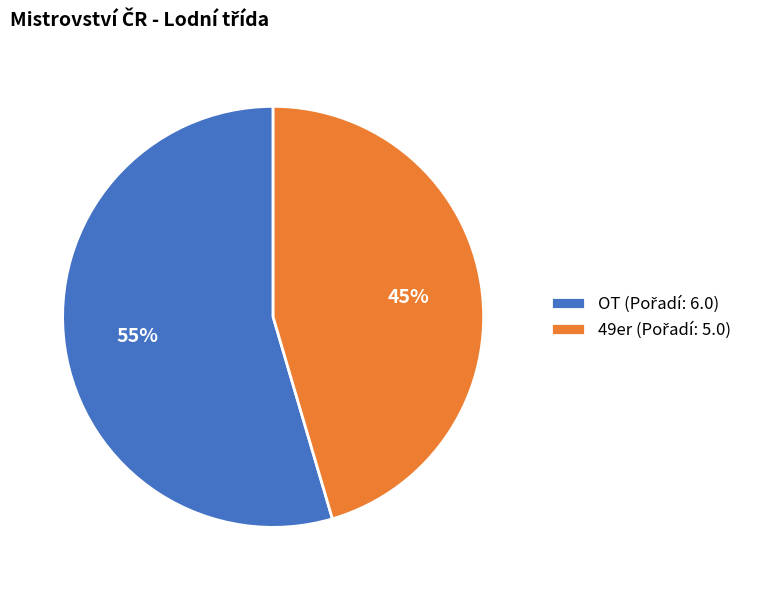

To the nearest percent, what is the average slice percentage?

50%